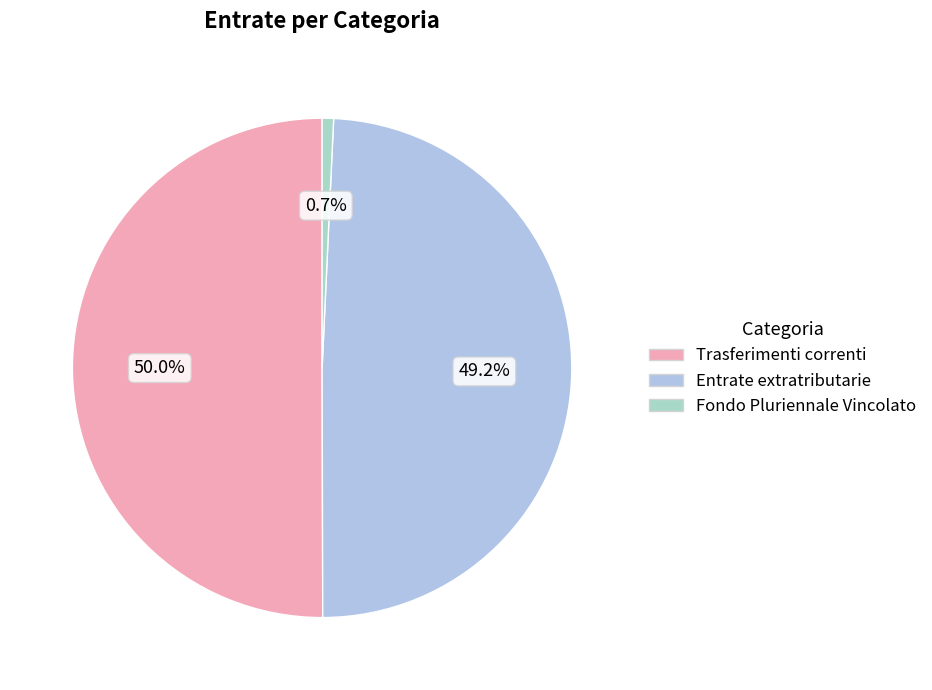

What is the change in value from Trasferimenti correnti to Fondo Pluriennale Vincolato?

-1324200.1